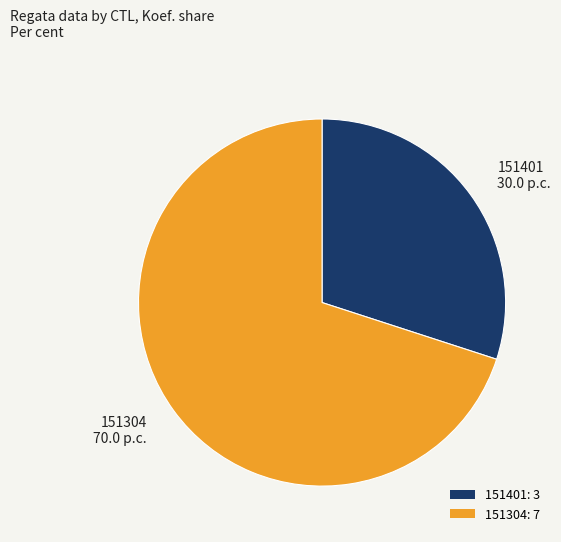

Does 151304 represent more than half of the total?

Yes